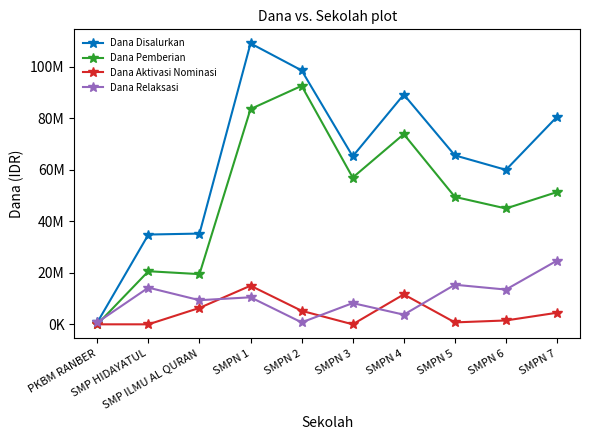

Is this an area chart (filled region under the line)?

No